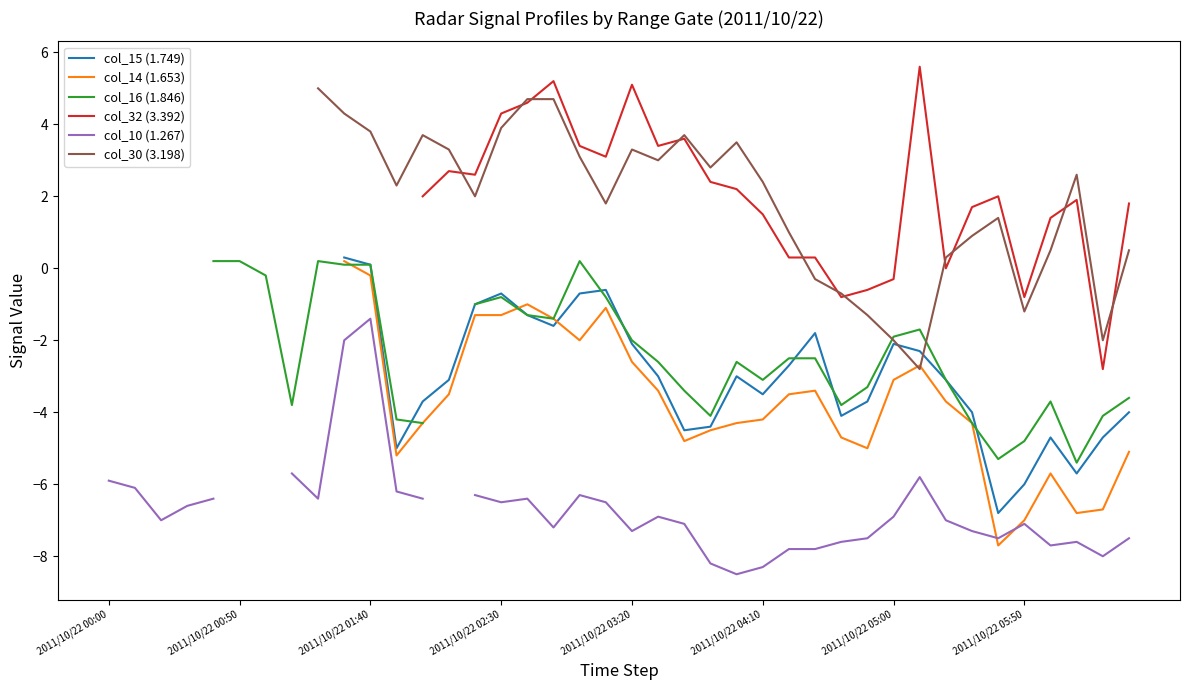

The col_32 (3.392) series shows 2.2 at 24. True or false?

True